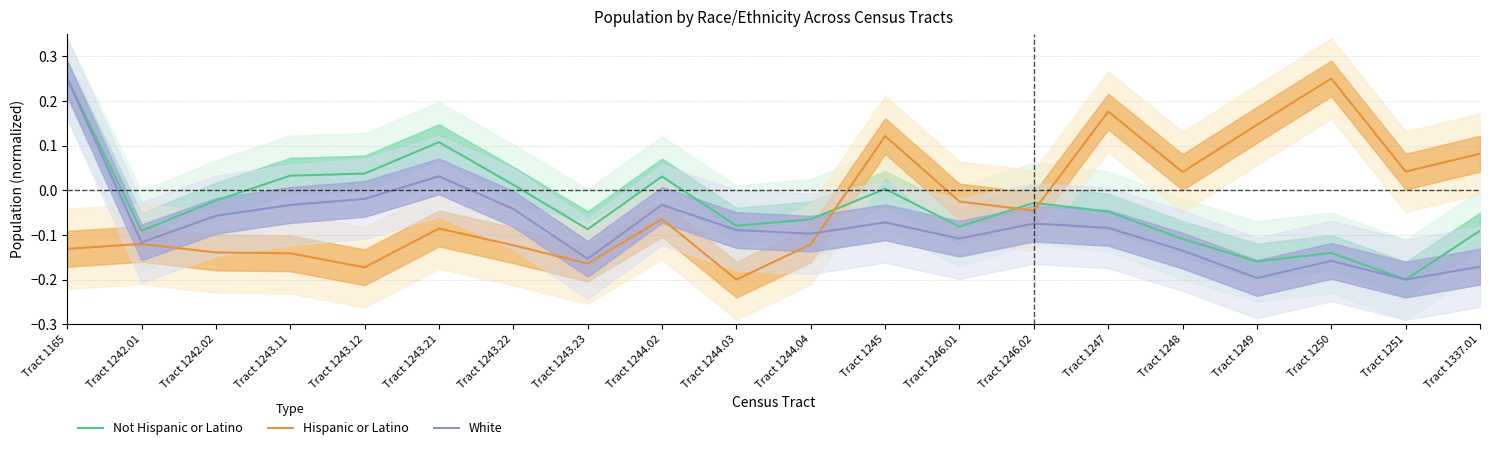

At which category does White reach its first local peak?

Tract 1243.21